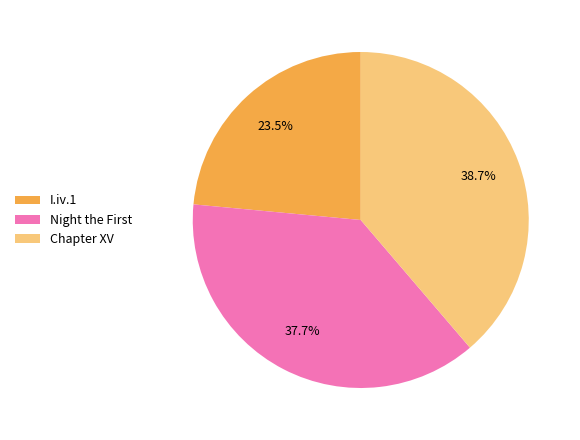

Is there any slice that represents more than half of the pie?

No